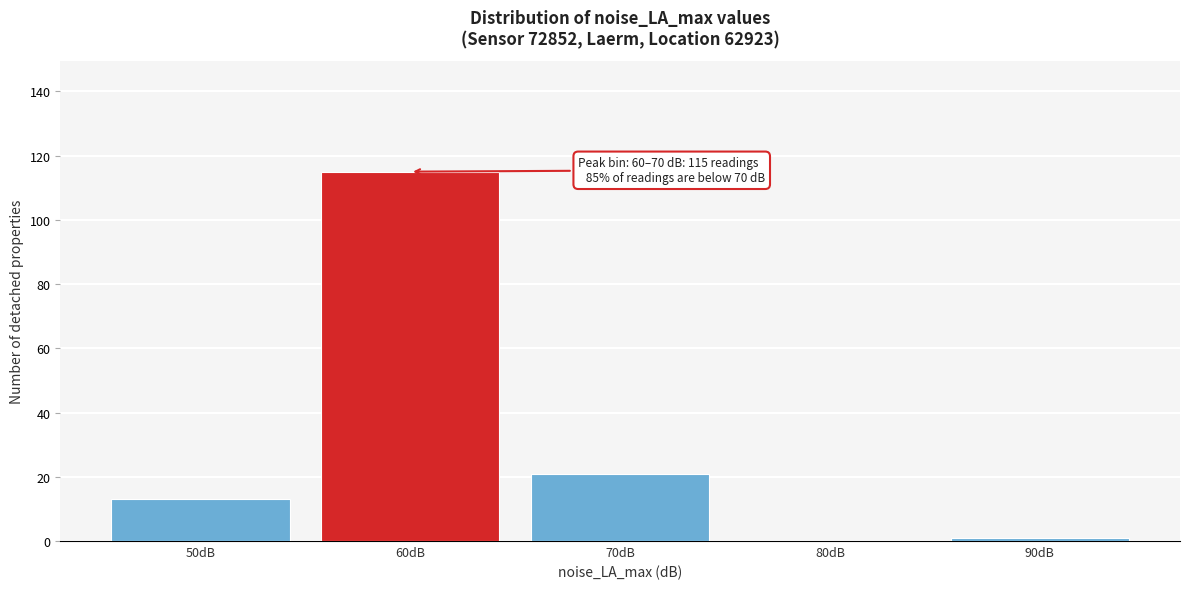

Reading left to right, what are all the values shown in this chart?

50dB=13	60dB=115	70dB=21	80dB=0	90dB=1